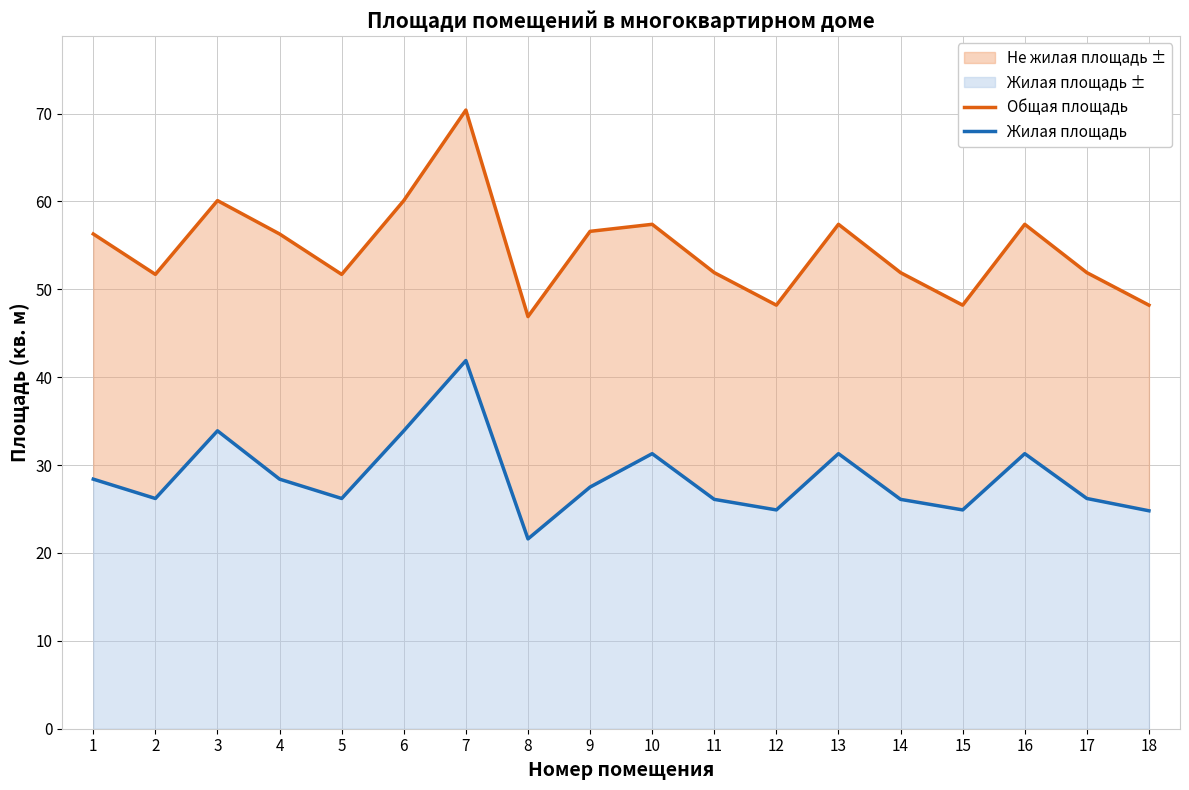

Which label corresponds to the largest value in the chart?

7